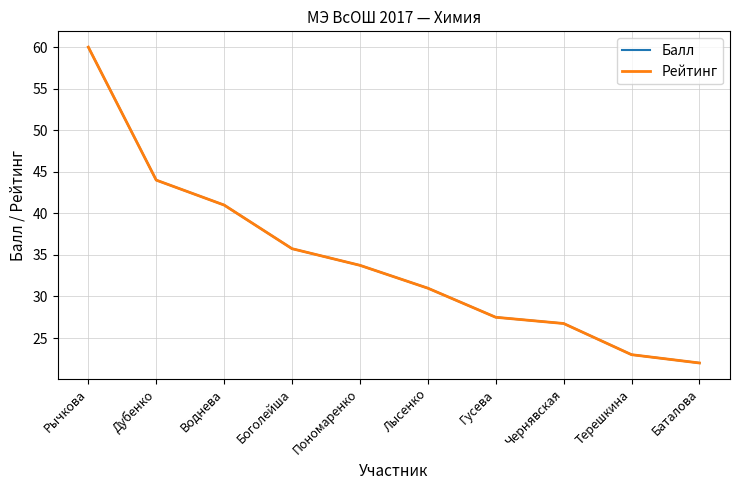

True or false: Рейтинг and Балл intersect in this chart.

False